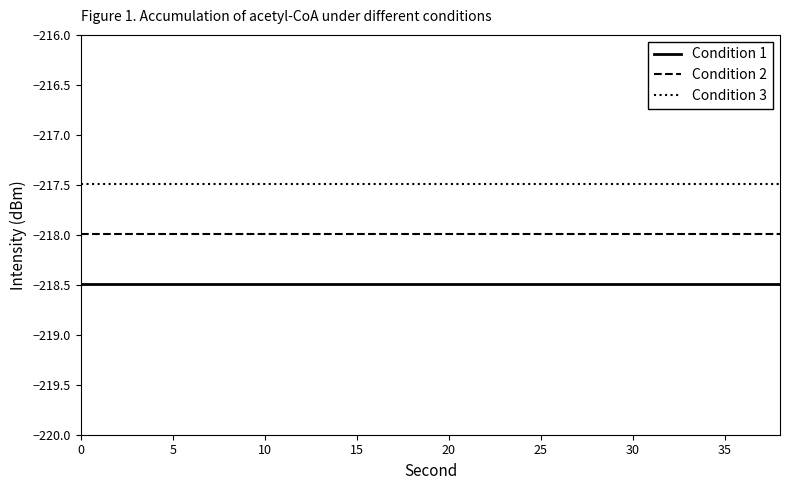

True or false: Condition 3 and Condition 2 intersect in this chart.

False